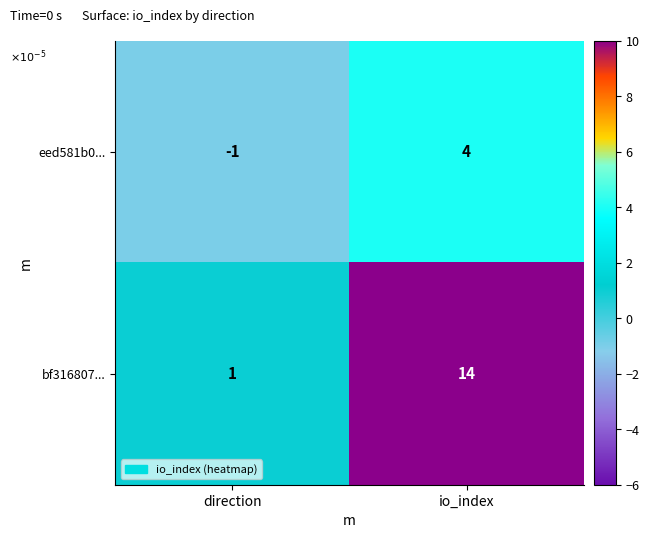

What is the minimum value shown in the chart?

-1